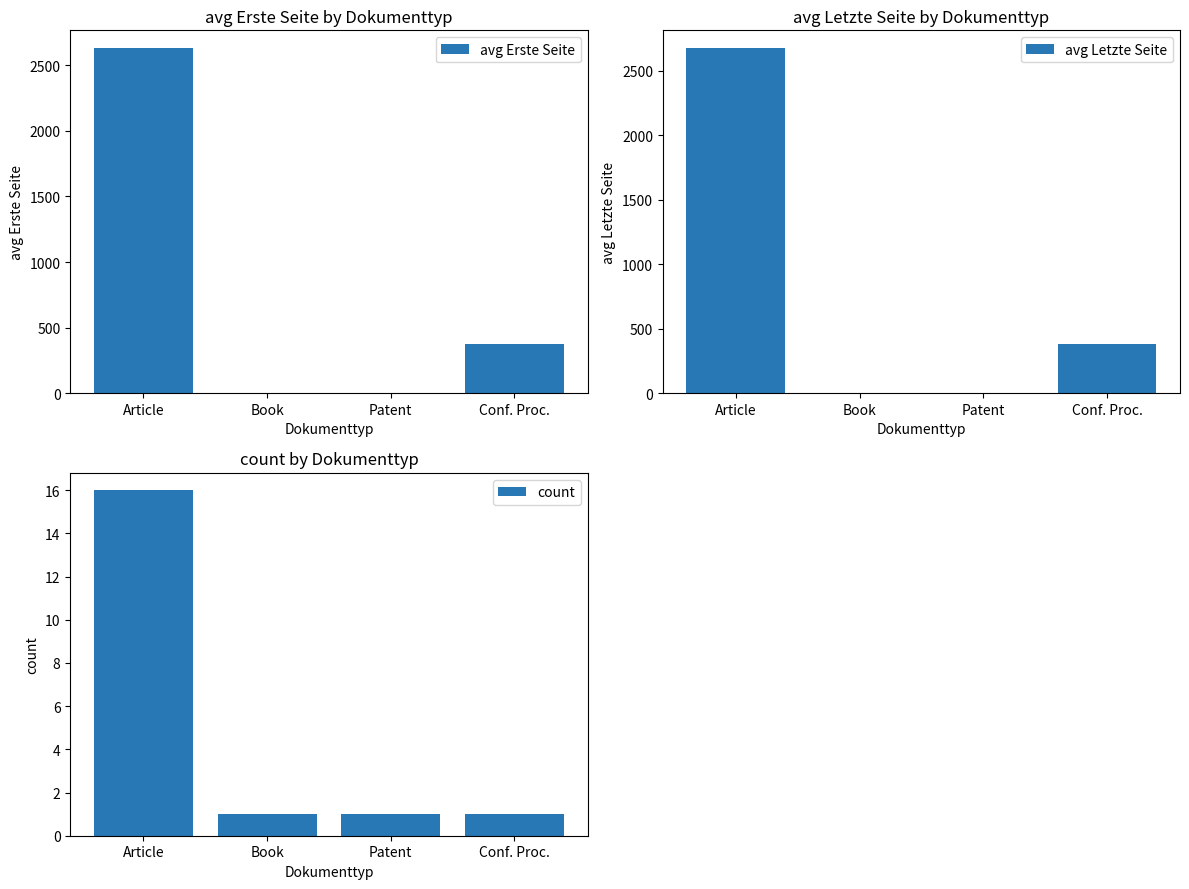

What is the greatest value displayed?

2678.4